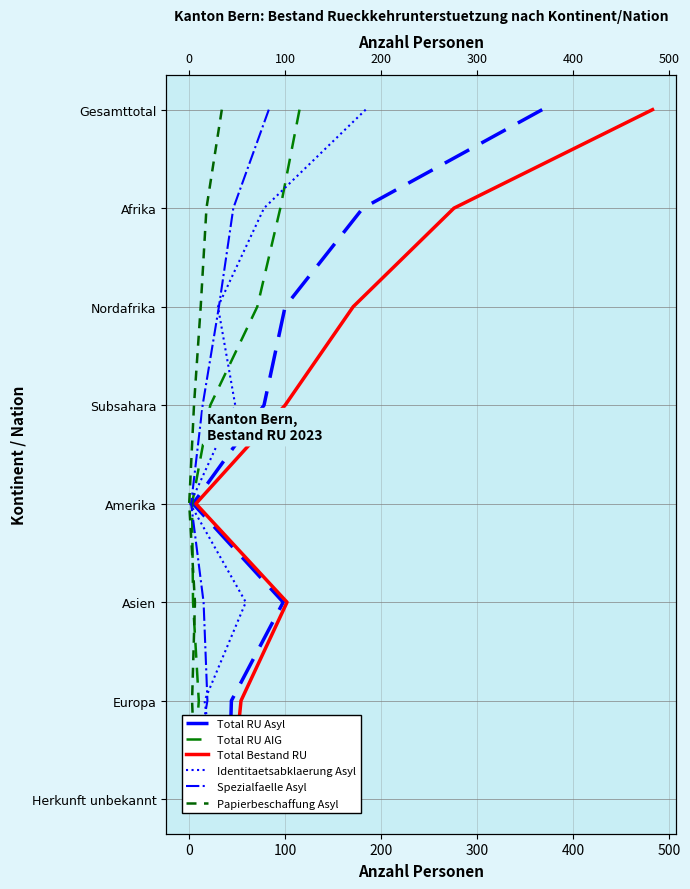

Which series has the largest range (max minus min)?

Total RU Asyl